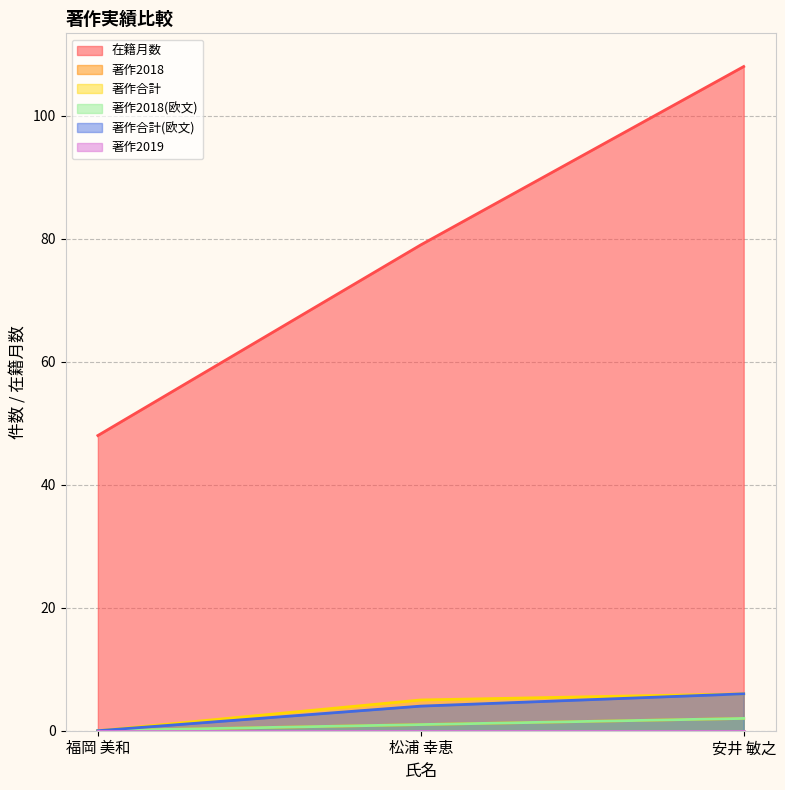

Does the chart have visible grid lines?

Yes